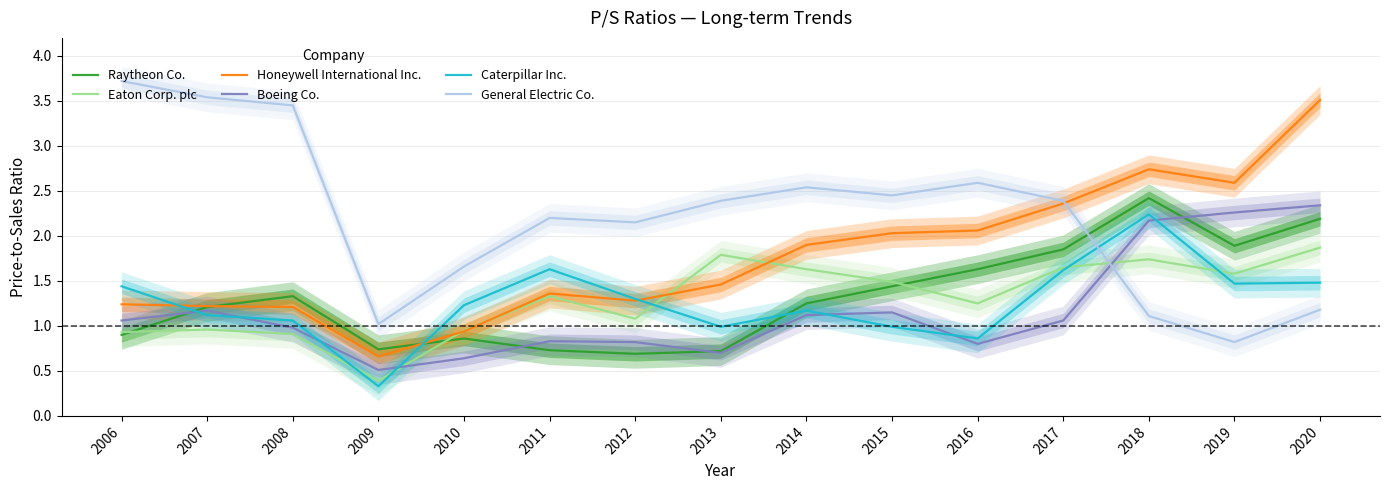

How many distinct data groups are displayed?

6